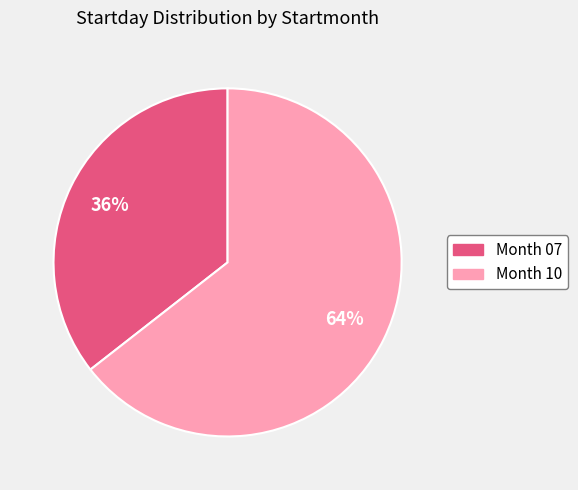

How many segments does this pie chart have?

2